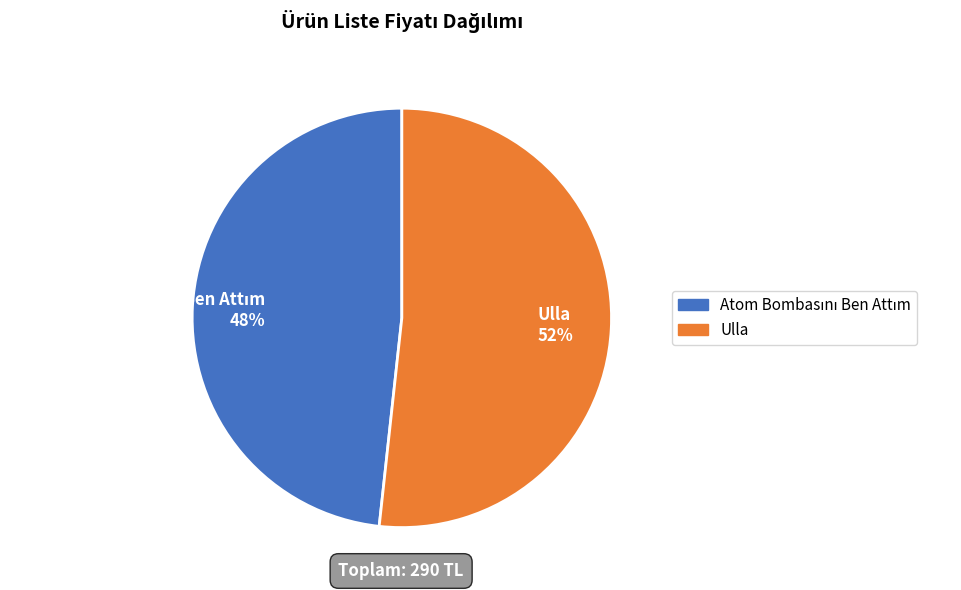

Which category has the biggest portion of the pie?

Ulla